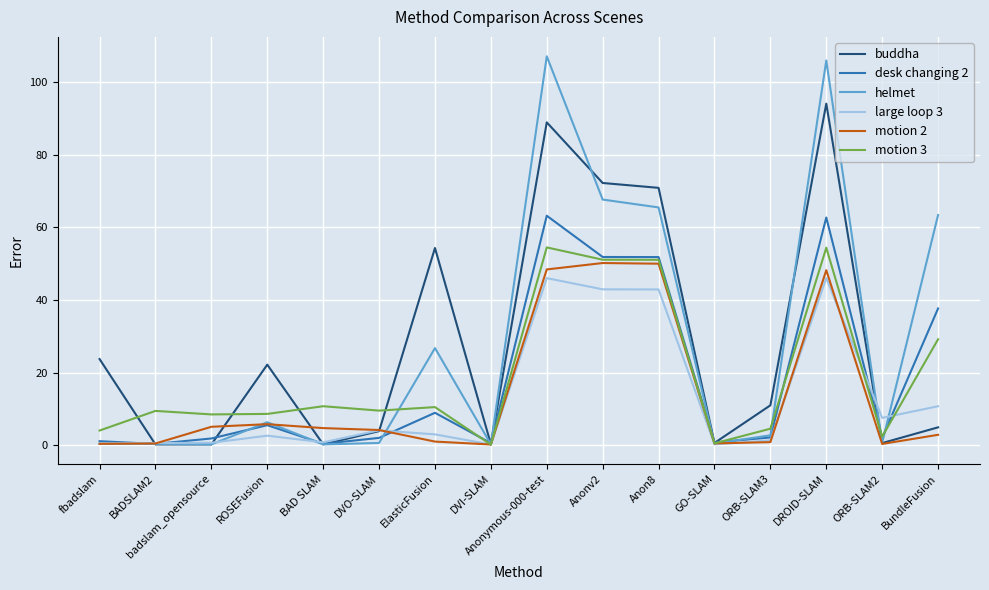

Is the value of desk changing 2 at BADSLAM2 greater than the value of motion 3 at BAD SLAM?

No